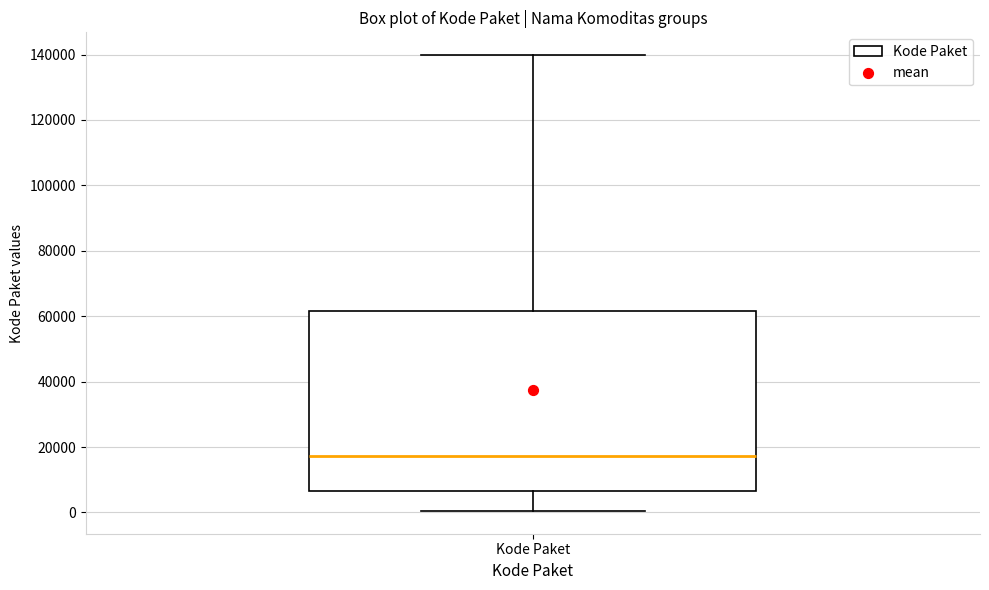

Transcribe this box plot: give where the median line is, the range the box spans, and where the two whiskers end, as read against the y-axis. The values are not printed on the chart, so give them approximately, as read against the axis.

median 18000, box 6000 to 62000, whiskers 0 to 140000